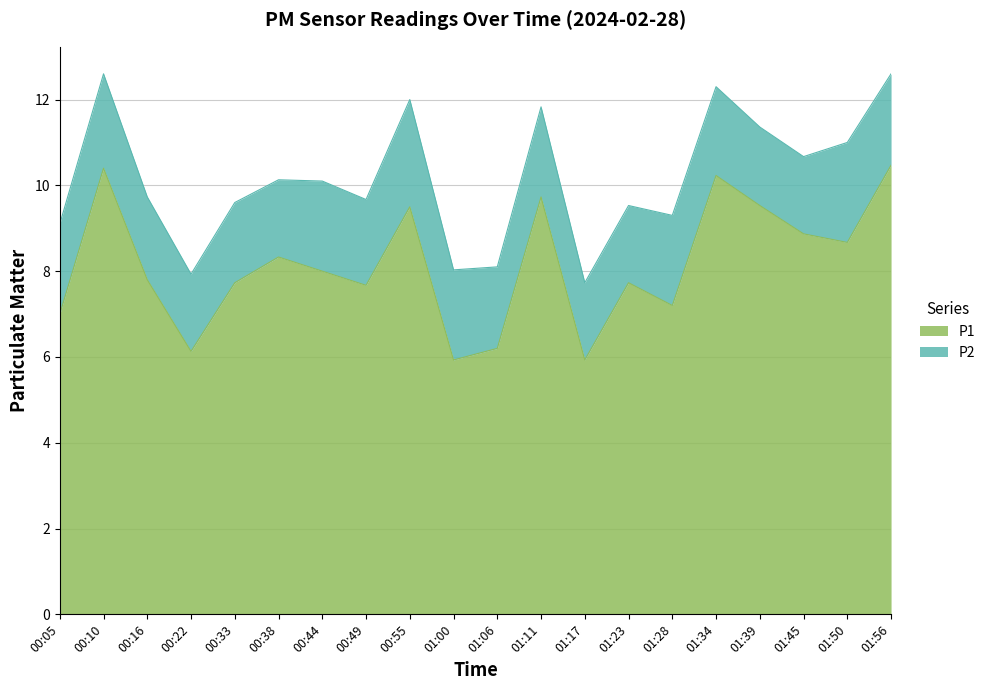

What is the change in value from 00:10 to 01:23?

-2.7